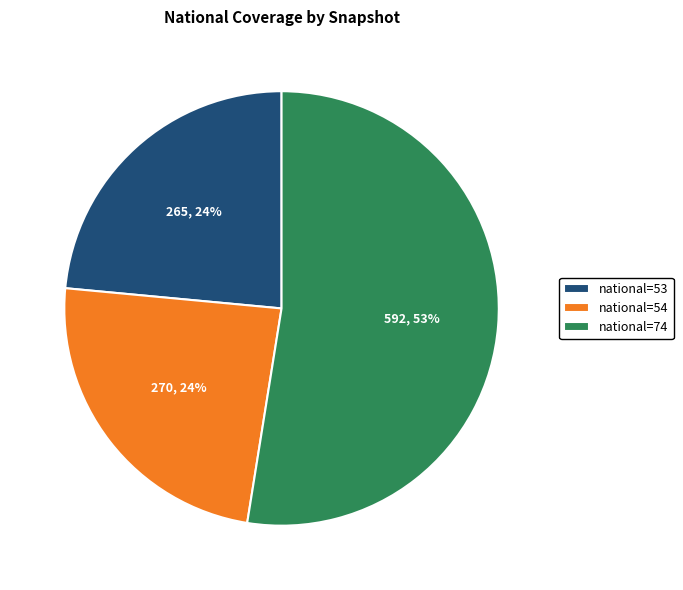

Approximately how many times larger is the value at national=54 compared to national=74?

0.5